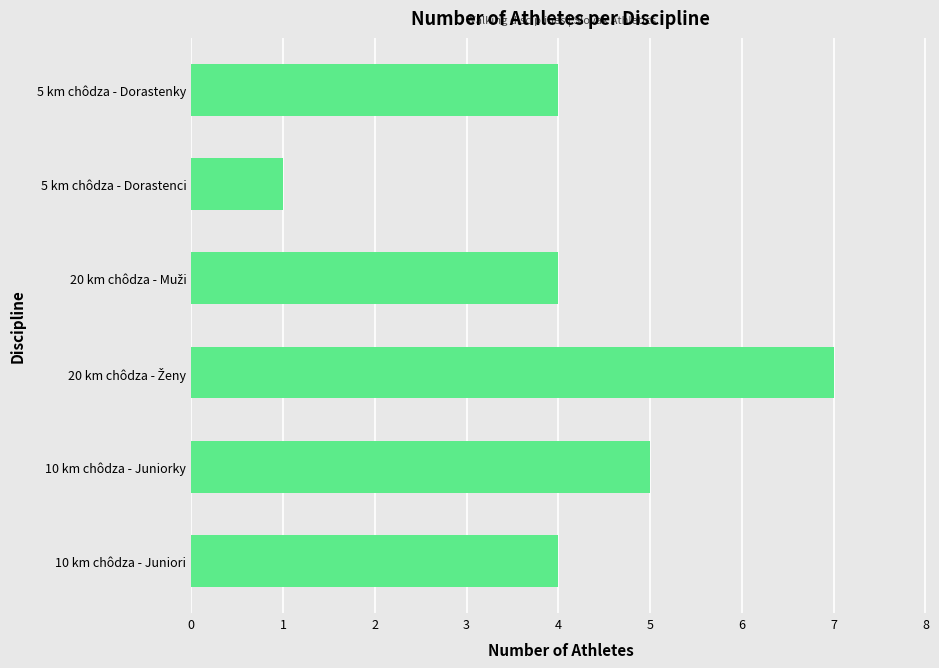

Count the number of data series in this chart.

1